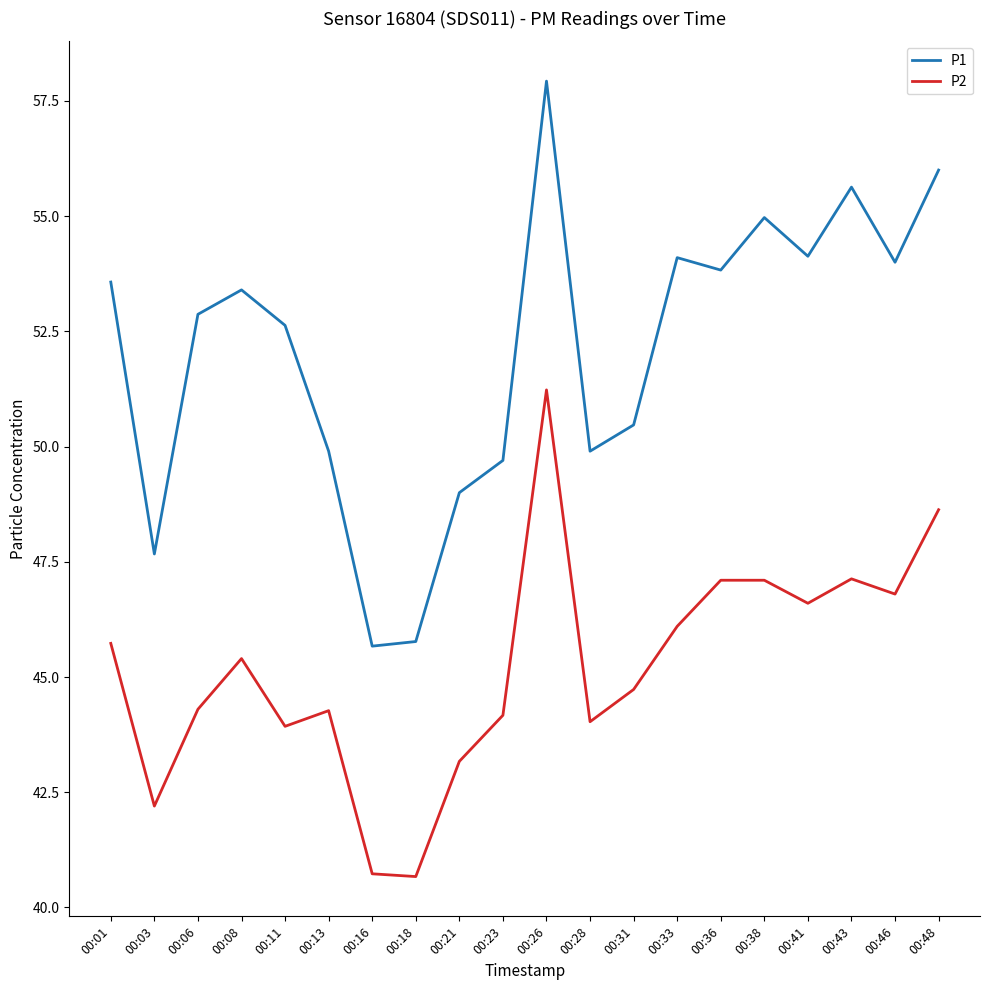

The P1 series shows 45.8 at 00:18. True or false?

True